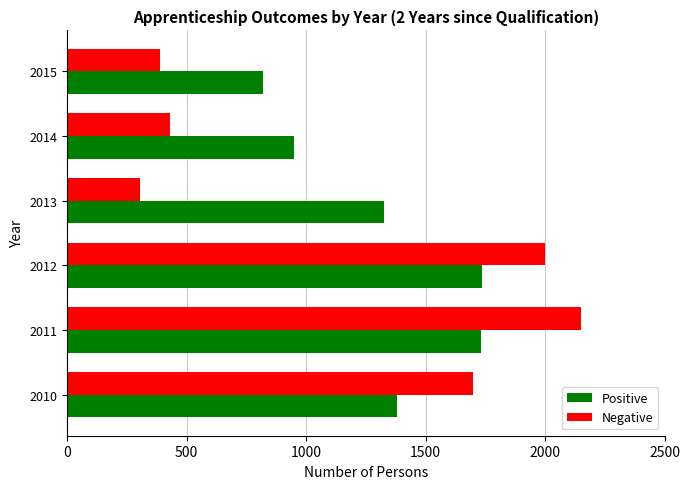

At which category is the sum across all series the highest?

2011